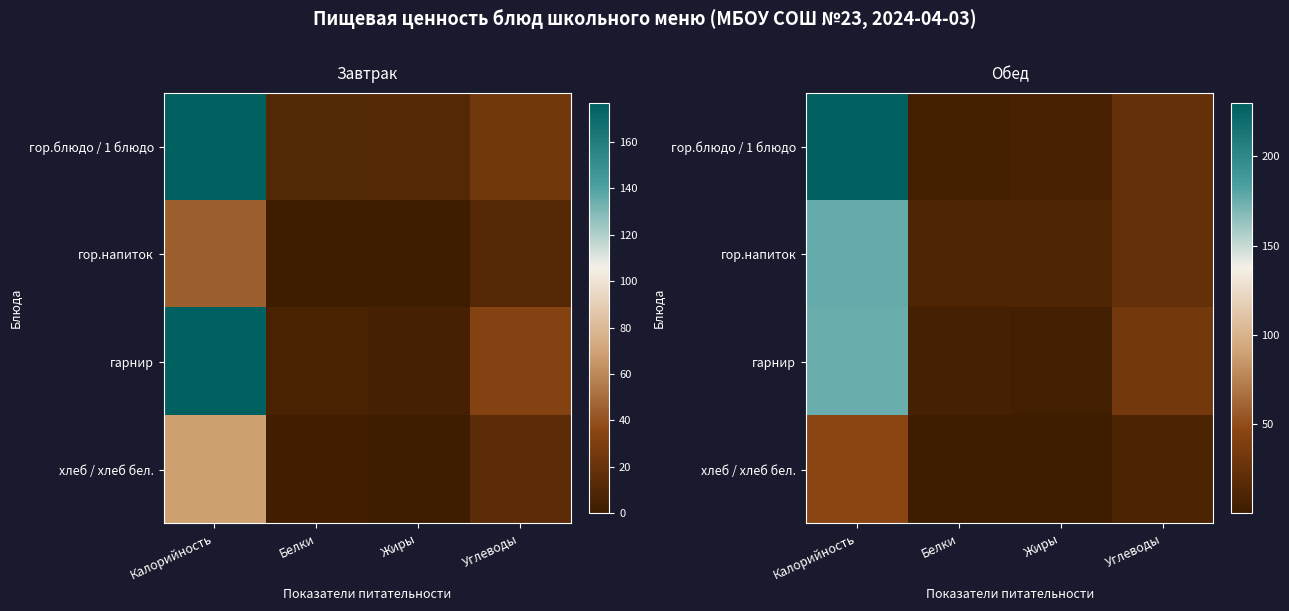

What is the difference between the гарнир values at Белки and Углеводы?

27.2